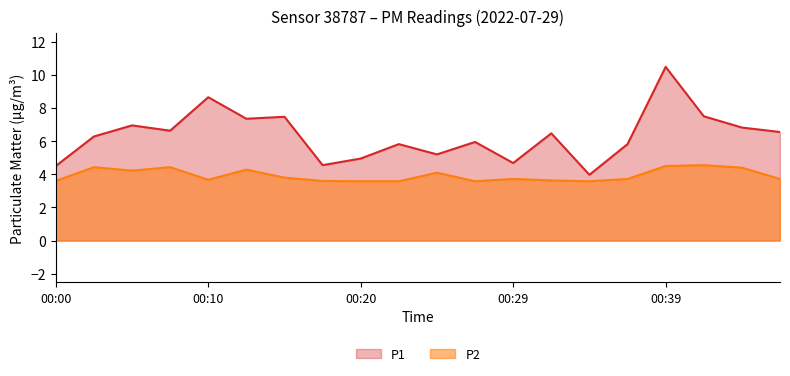

Rank the series at 00:12 from lowest to highest value.

P2, P1